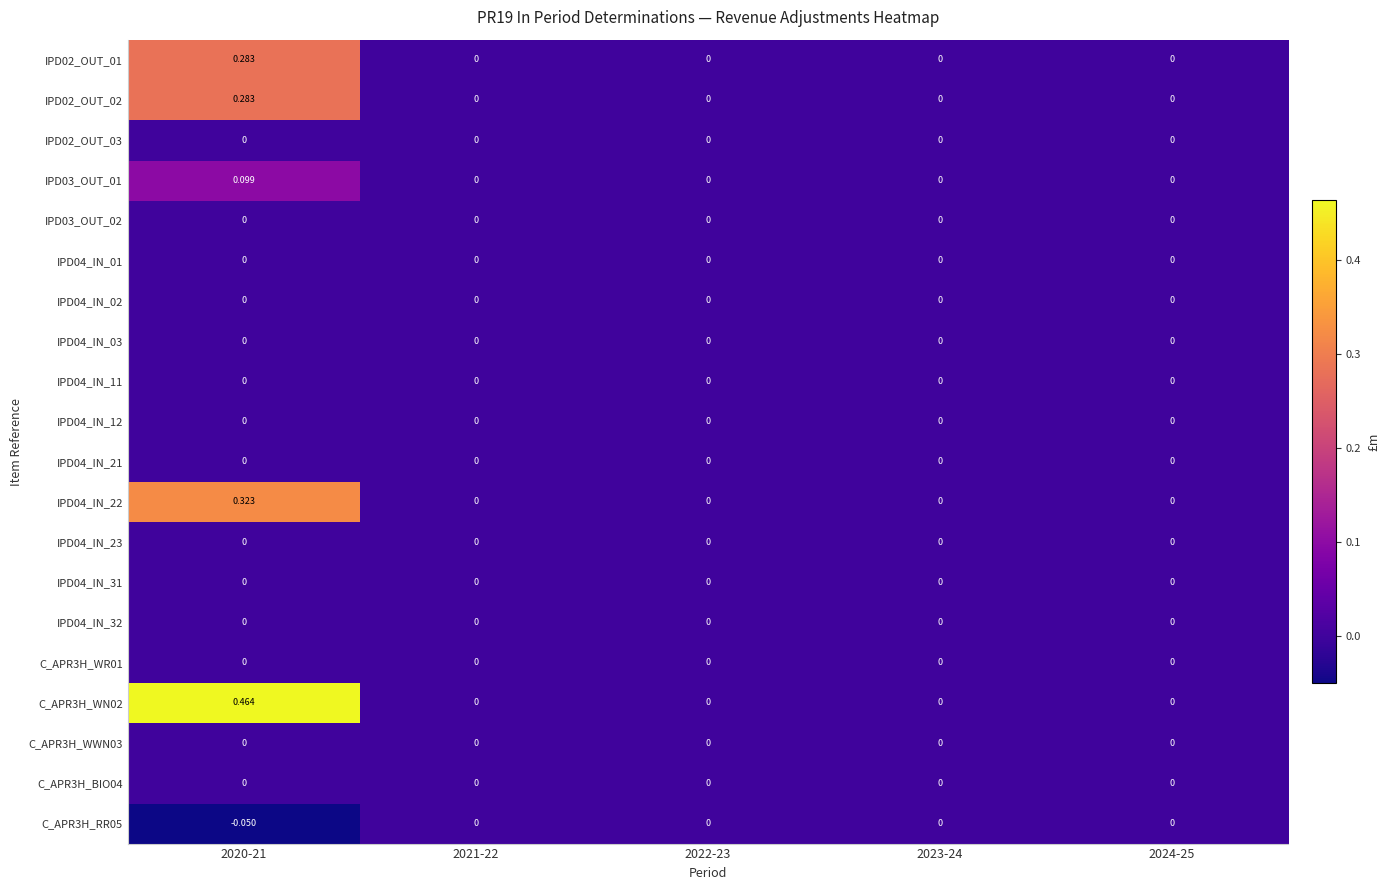

How many data points does each series have?

5